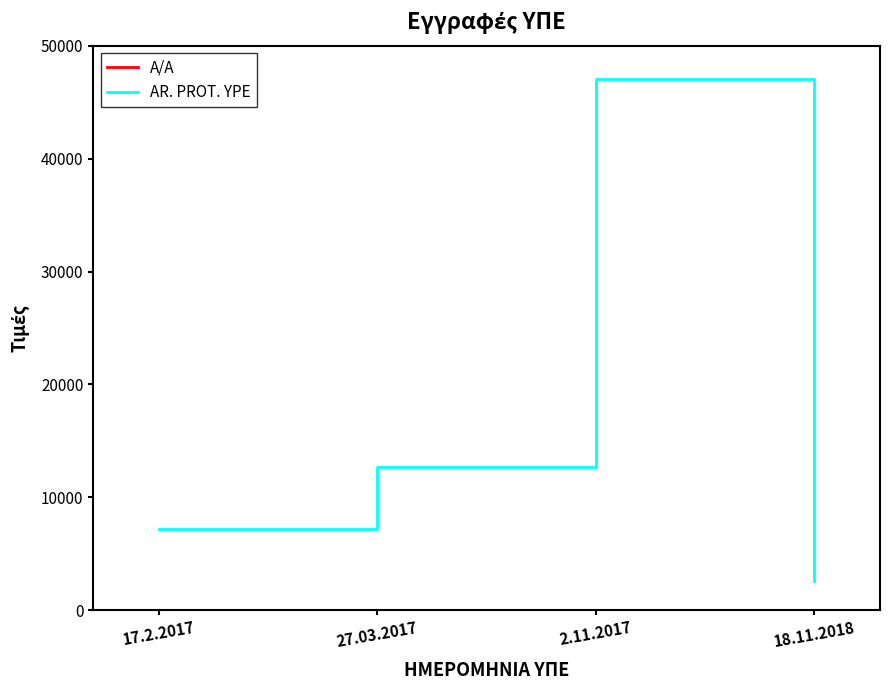

What is the lowest value of the AR. PROT. YPE series?

2618